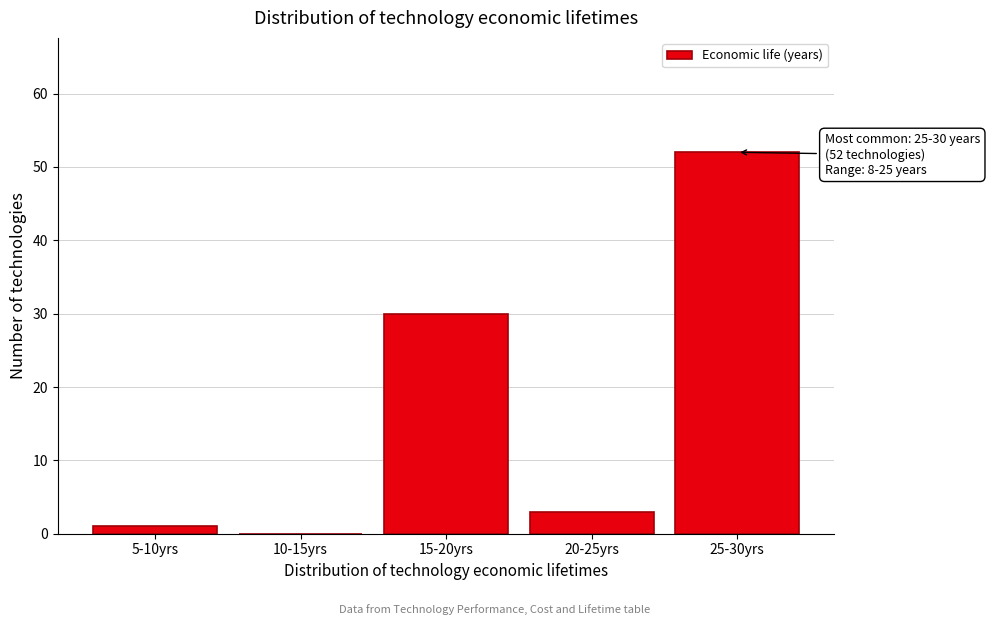

Reading left to right, what are all the values shown in this chart?

5-10yrs=1	10-15yrs=0	15-20yrs=30	20-25yrs=3	25-30yrs=52